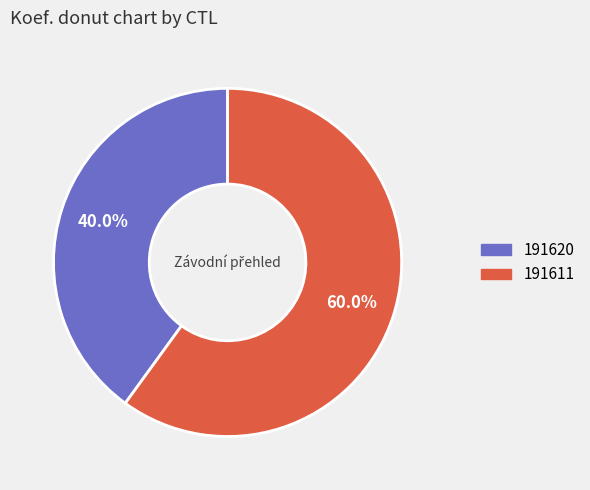

Between 191611 and 191620, which is larger?

191611